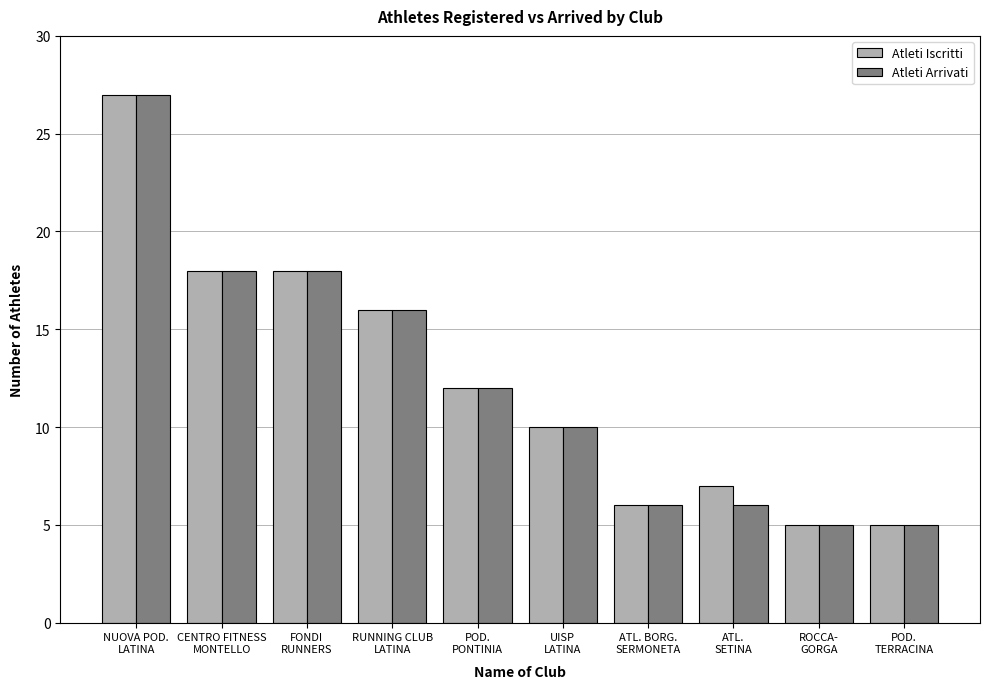

How many bars are there in each group?

2